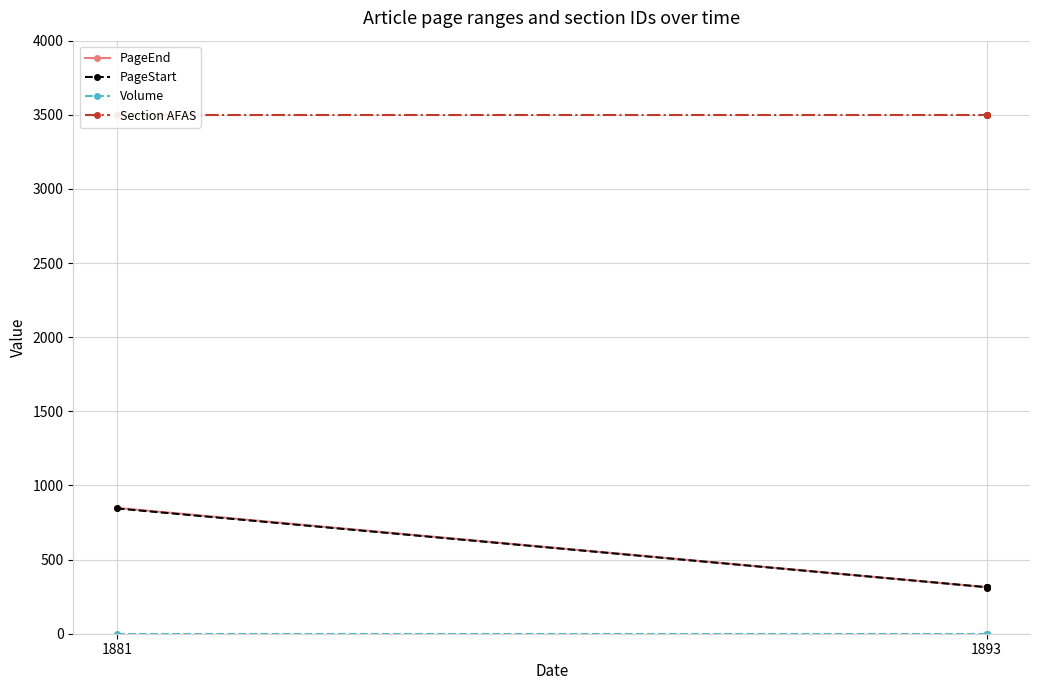

How many values in the PageStart series exceed 314?

1